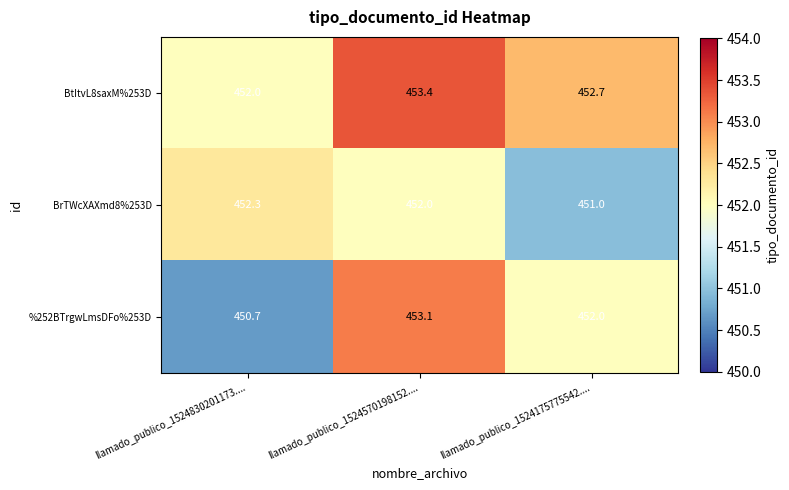

True or false: BrTWcXAXmd8%253D has a value of 451.0 at llamado_publico_1524175775542.....

True